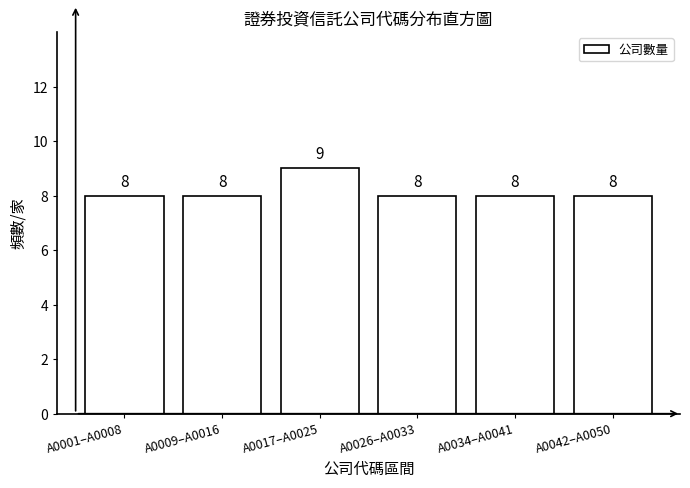

Reading left to right, what are all the values shown in this chart?

A0001–A0008=8	A0009–A0016=8	A0017–A0025=9	A0026–A0033=8	A0034–A0041=8	A0042–A0050=8